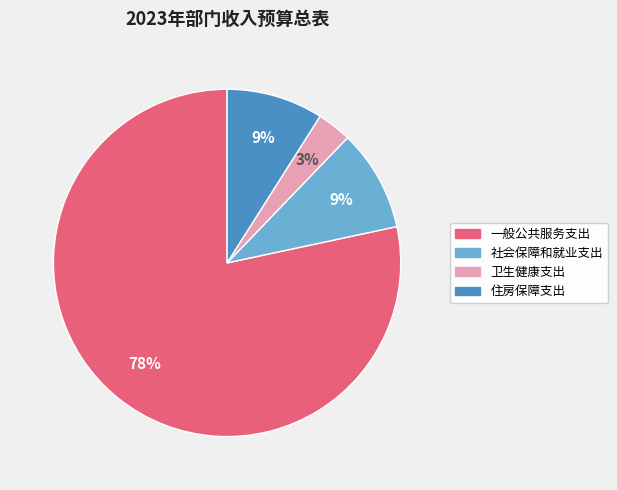

What percentage is the 卫生健康支出 slice, to the nearest percent?

3%